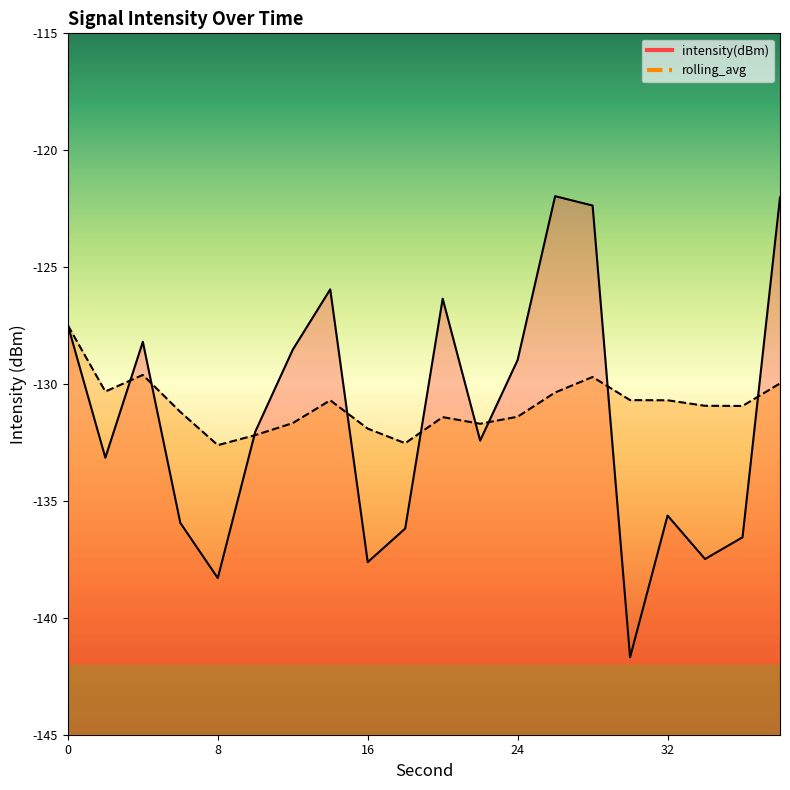

What is the difference between the intensity(dBm) values at 2 and 34?

4.3